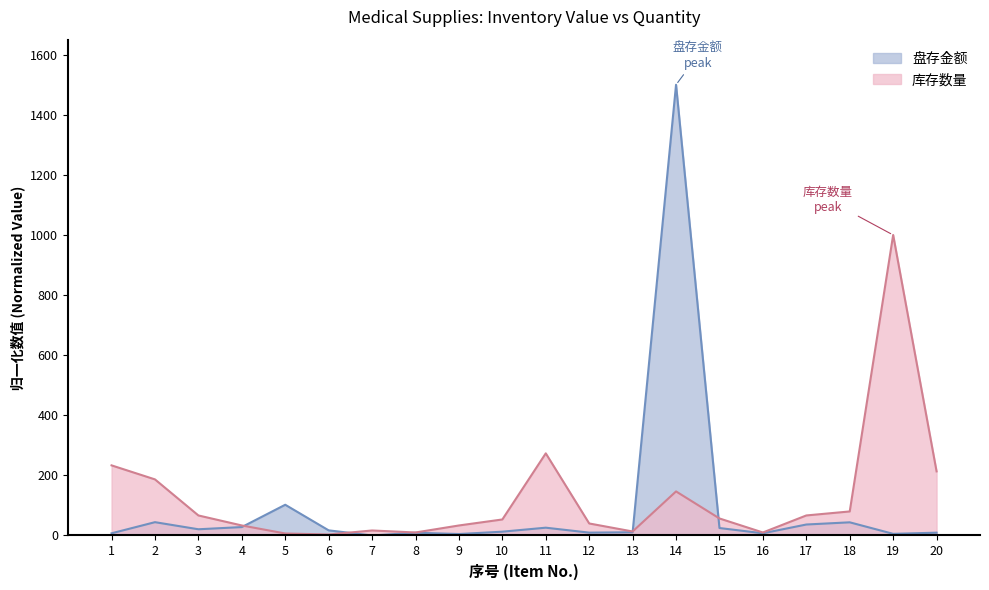

True or false: 库存数量 has more than 0 points higher than both neighbors.

True